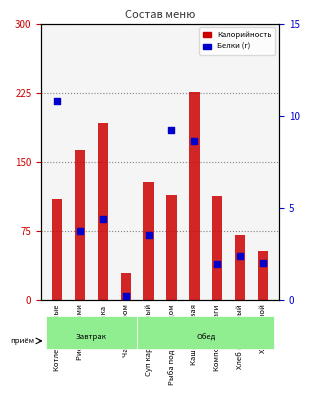

Which series has the largest Y range (max minus min)?

Калорийность